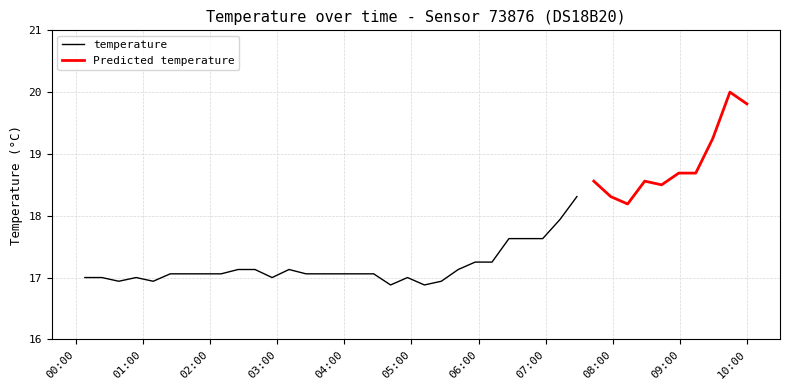

What is the difference between the maximum and minimum values?

3.1